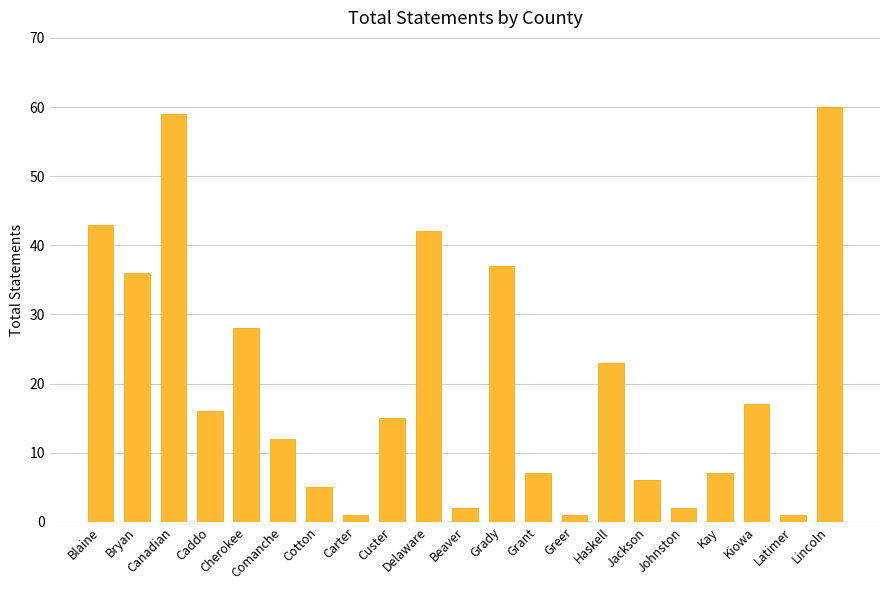

Is it true that the value at Latimer is 1?

True